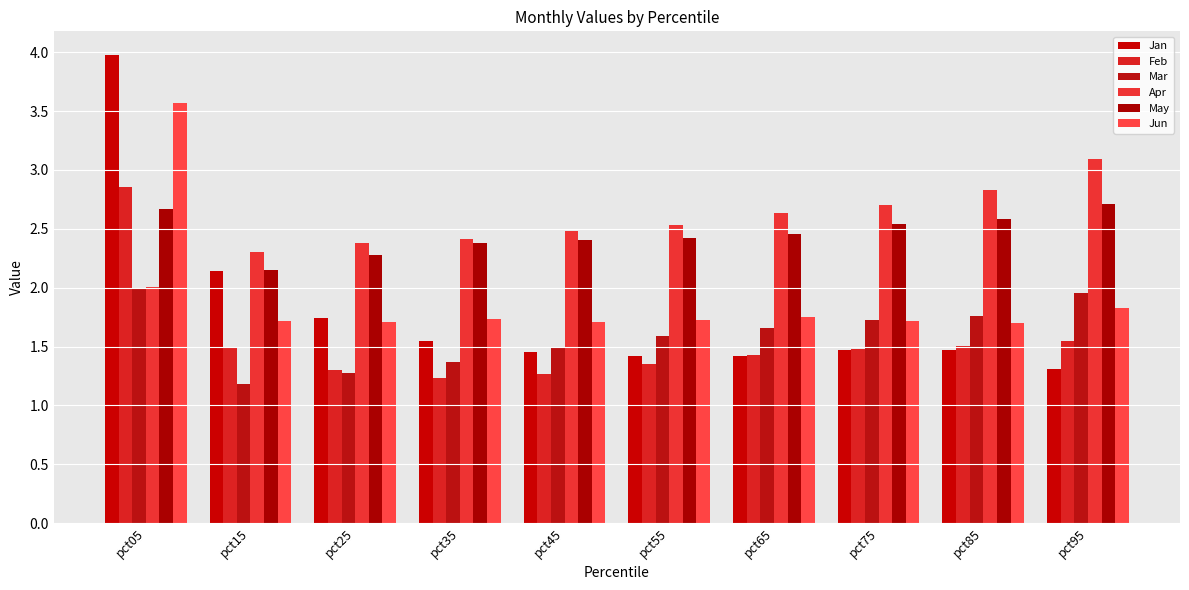

What is the total value across all series at pct25?

10.7